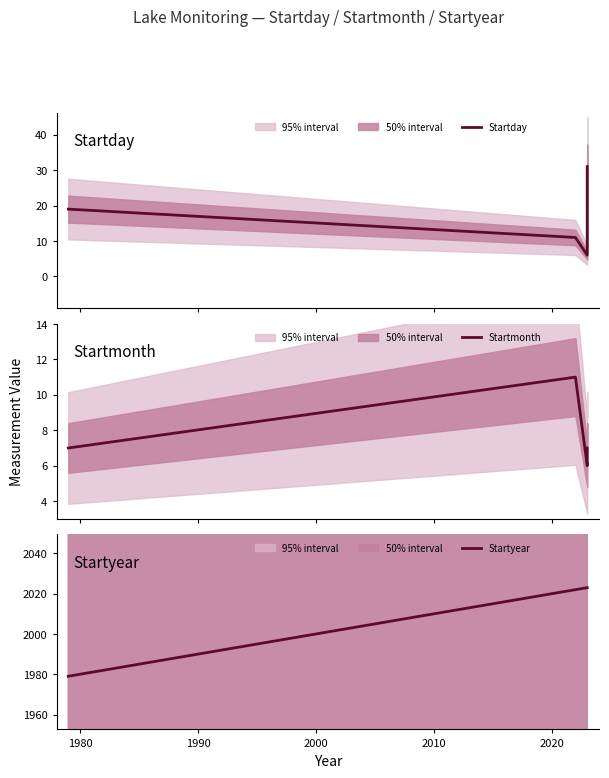

What is the average value of the Startmonth series?

8